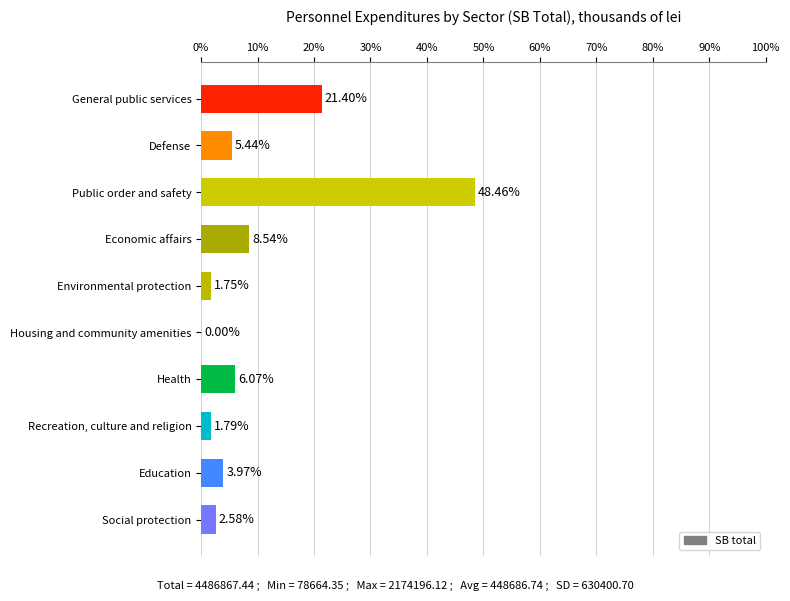

What is the average value?

10.0